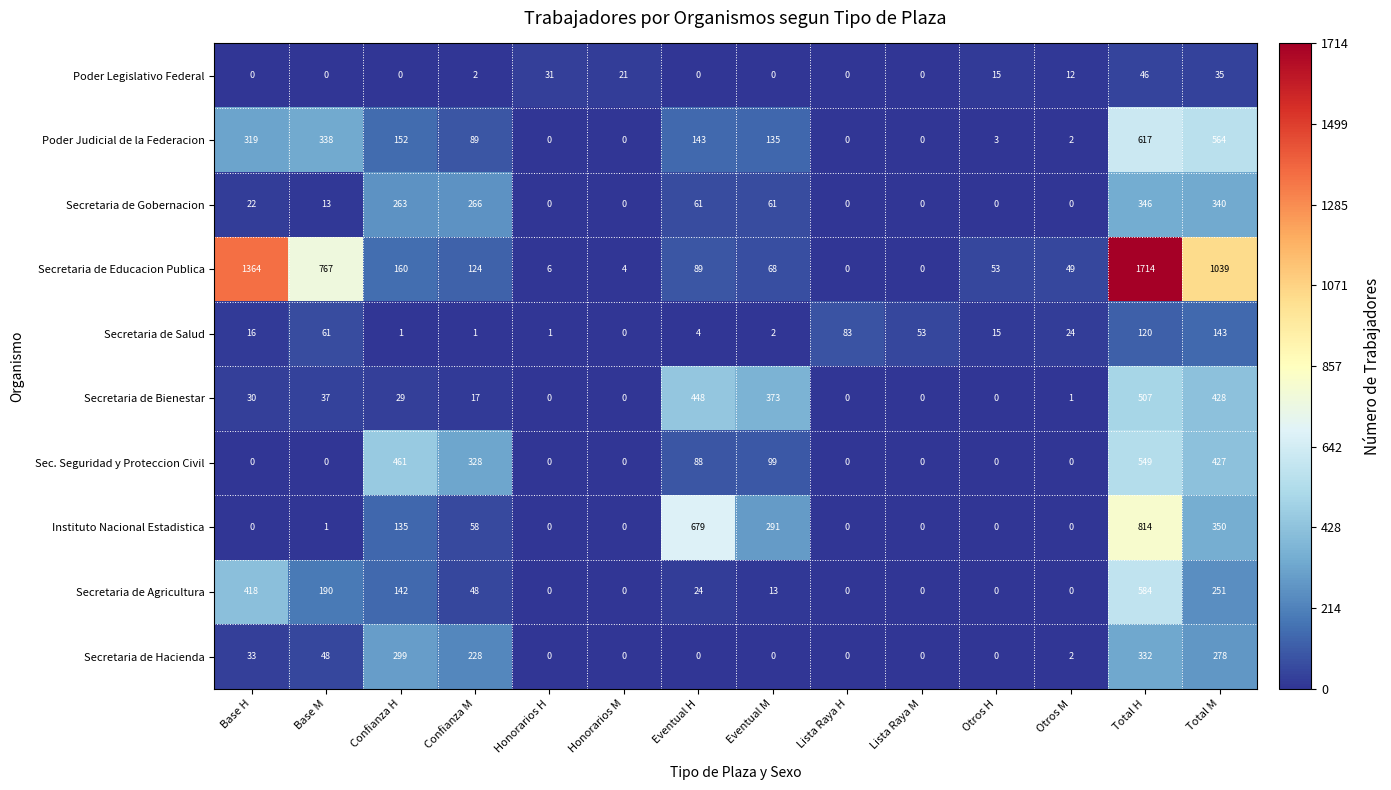

What is the approximate value of Secretaria de Hacienda at Confianza H, to the nearest 50?

300